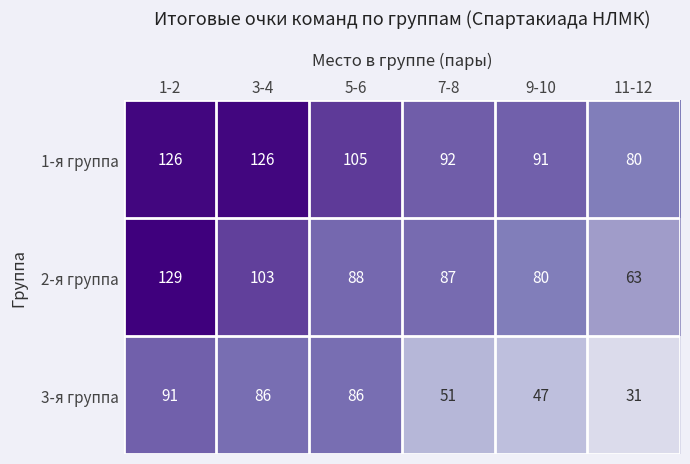

What is the minimum value shown in the chart?

31